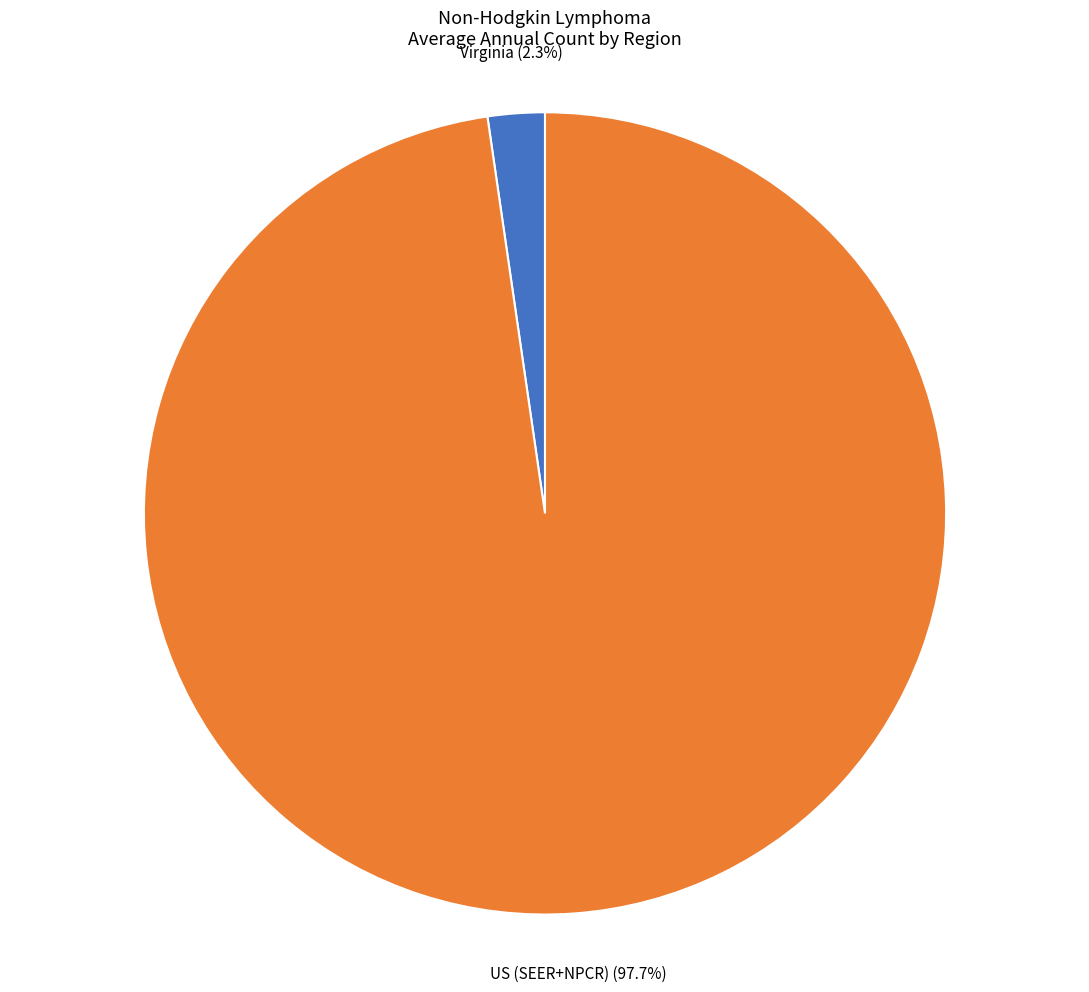

Count the number of slices in the pie.

2